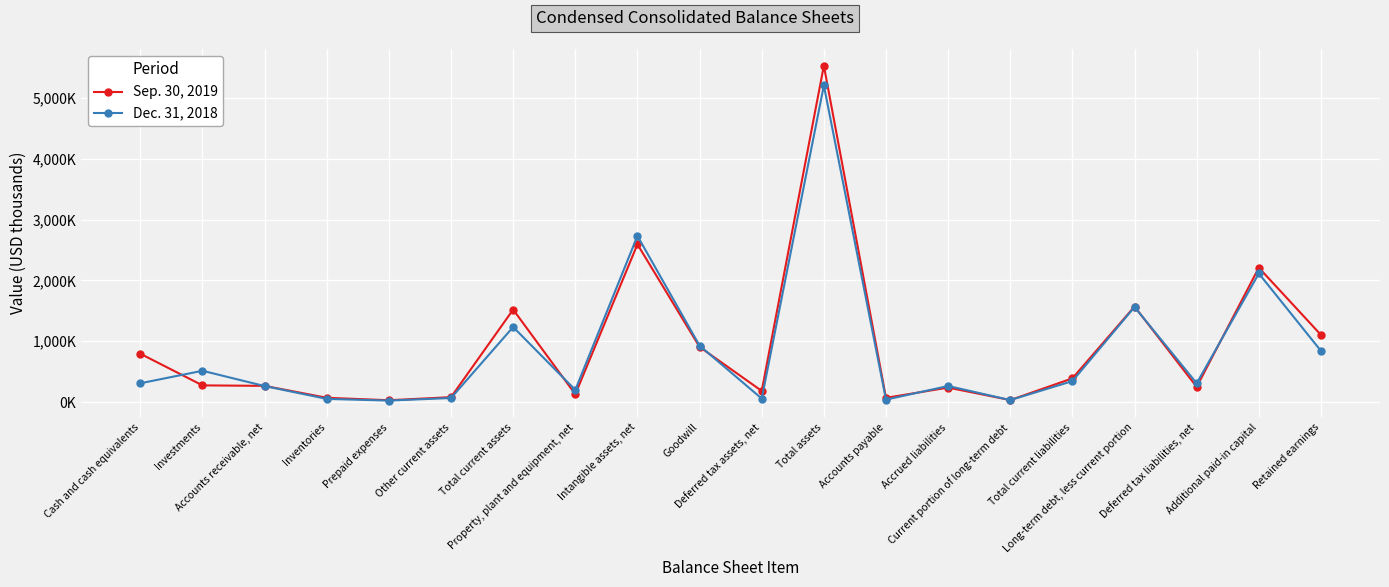

What are all the series names shown in the legend?

Sep. 30, 2019, Dec. 31, 2018